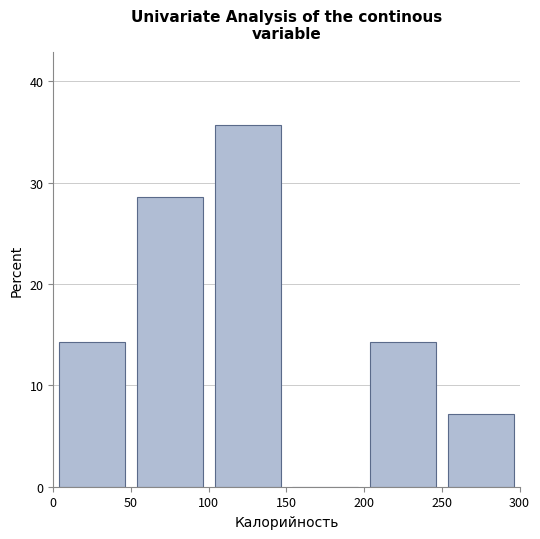

How tall is the bar that spans 200 to 250 on the x-axis? The values are not printed on the chart, so give them approximately, as read against the axis.

14